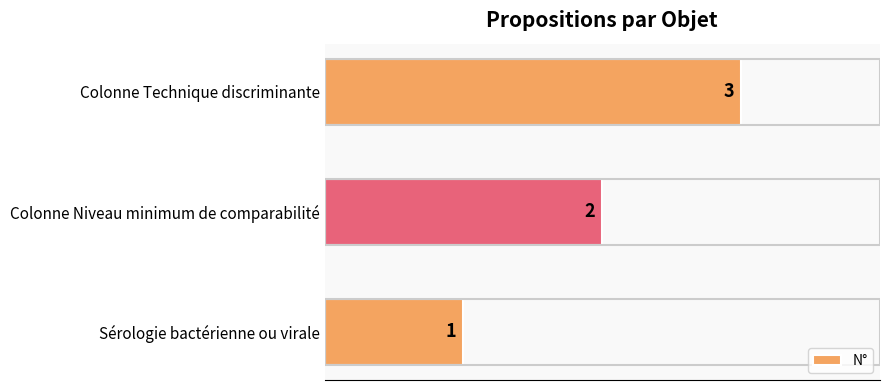

Is it true that the value at Sérologie bactérienne ou virale is 1?

True